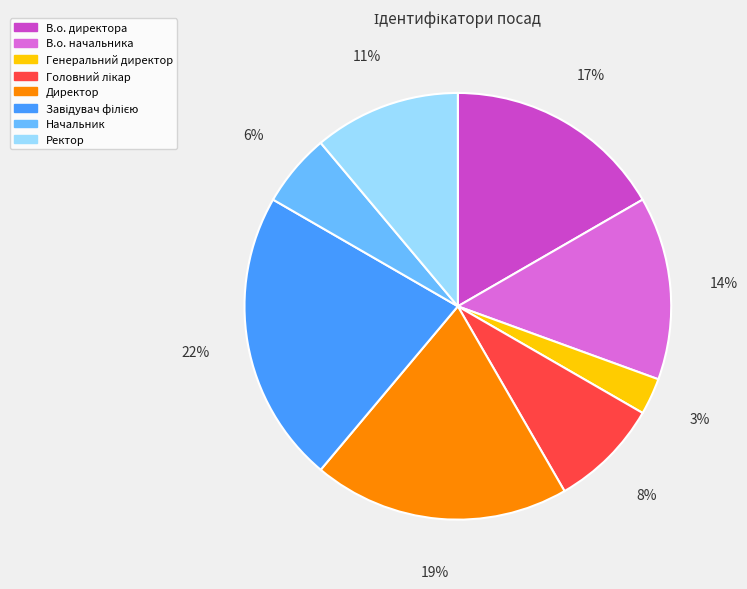

Between В.о. начальника and В.о. директора, which is larger?

В.о. директора